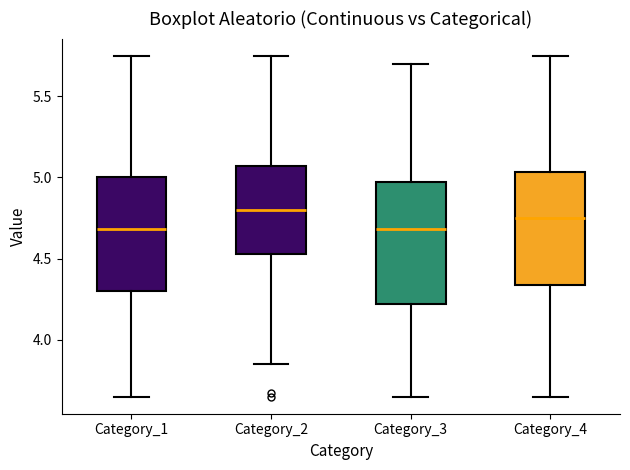

Reading left to right, transcribe this box plot: for each box, give where its median line is, the range the box spans, and where its two whiskers end, as read against the y-axis. The values are not printed on the chart, so give them approximately, as read against the axis.

Category_1: median 4.70, box 4.30 to 5.00, whiskers 3.65 to 5.75
Category_2: median 4.80, box 4.55 to 5.05, whiskers 3.85 to 5.75
Category_3: median 4.70, box 4.20 to 4.95, whiskers 3.65 to 5.70
Category_4: median 4.75, box 4.35 to 5.05, whiskers 3.65 to 5.75